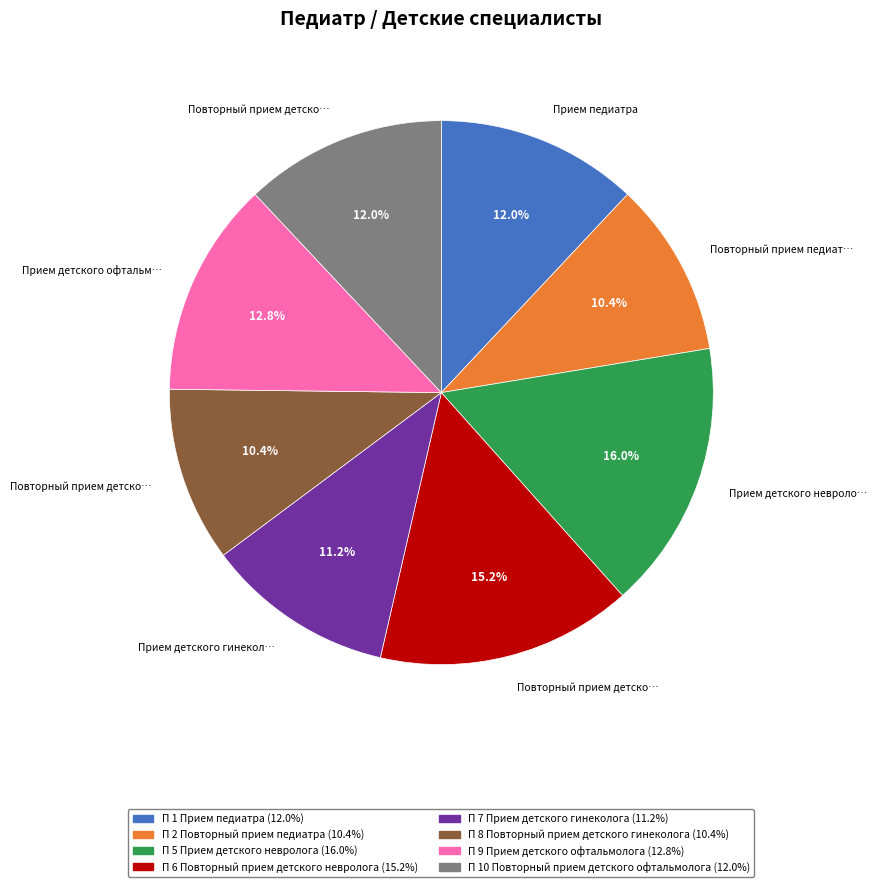

Count the number of slices in the pie.

8